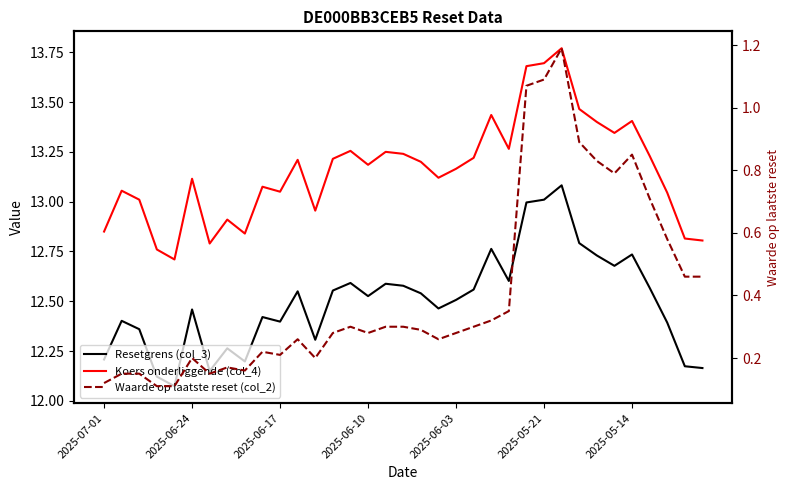

Rank the series by their maximum value, from lowest to highest.

Waarde op laatste reset (col_2), Resetgrens (col_3), Koers onderliggende (col_4)